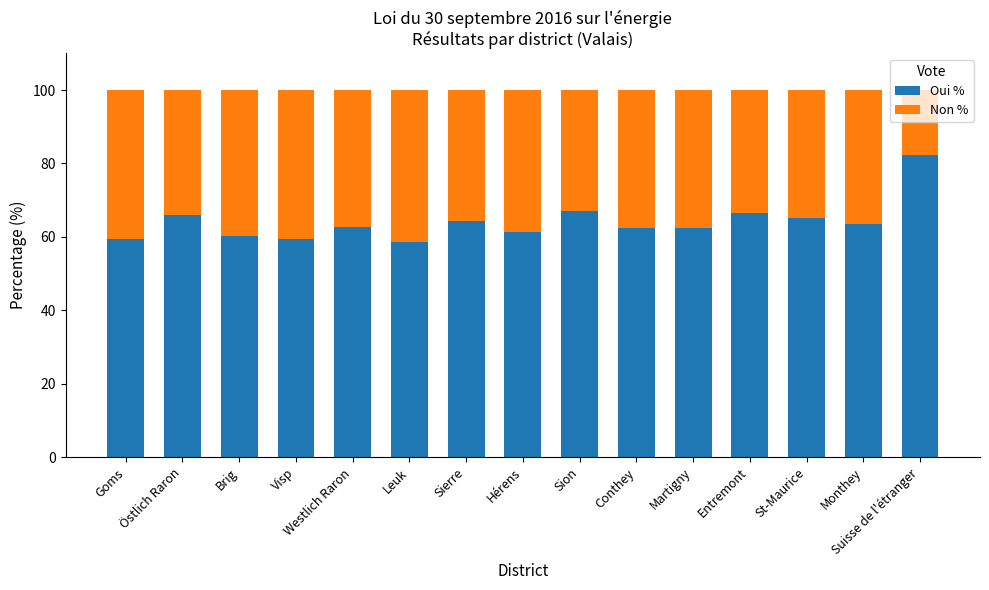

What is the sum of all Oui % values?

961.3